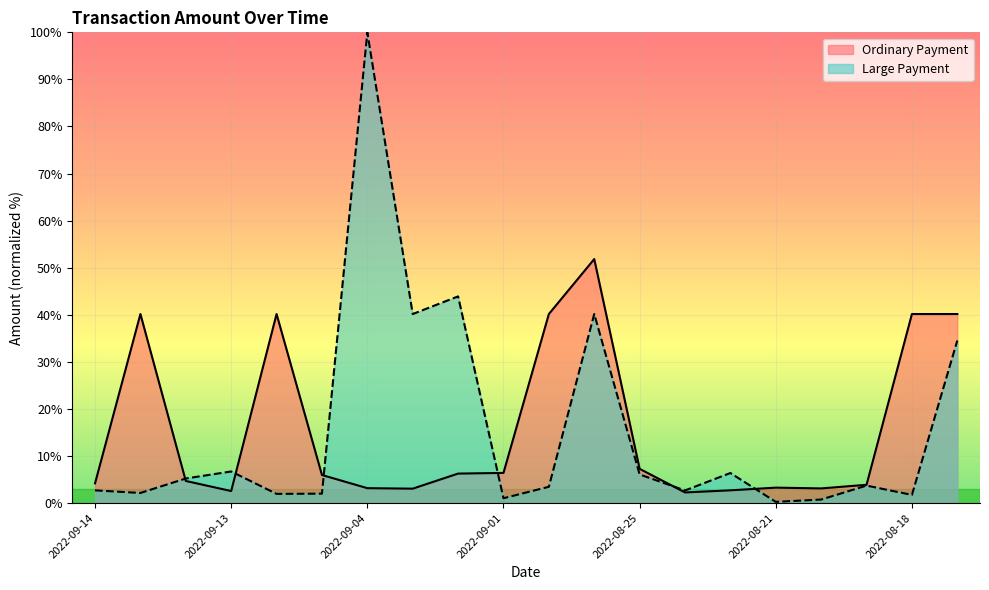

How many interior local peaks does the Large Payment series have?

6